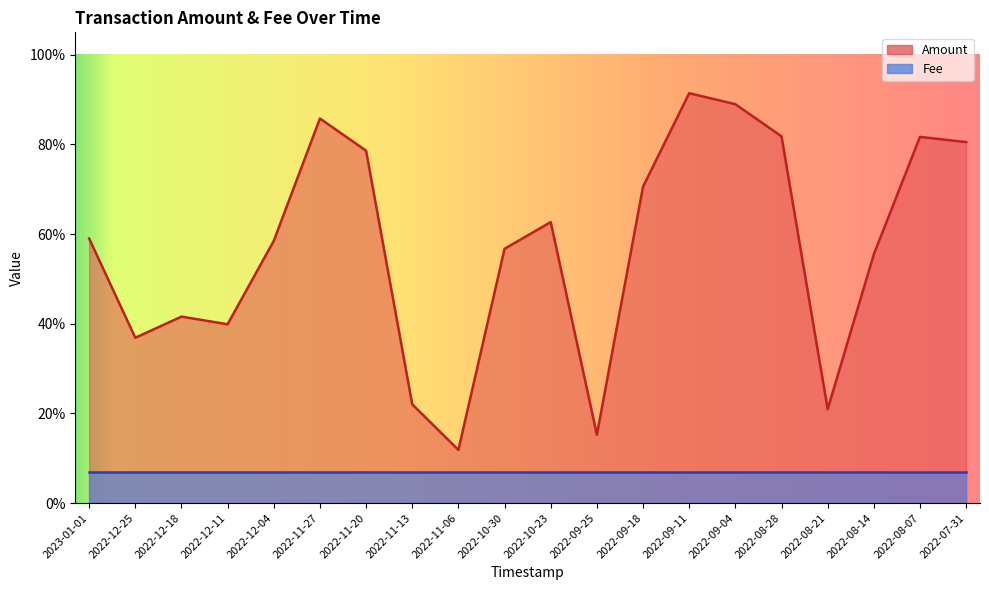

List the labels in order of value, largest first.

2022-09-11, 2022-09-04, 2022-11-27, 2022-08-28, 2022-08-07, 2022-07-31, 2022-11-20, 2022-09-18, 2022-10-23, 2023-01-01, 2022-12-04, 2022-10-30, 2022-08-14, 2022-12-18, 2022-12-11, 2022-12-25, 2022-11-13, 2022-08-21, 2022-09-25, 2022-11-06